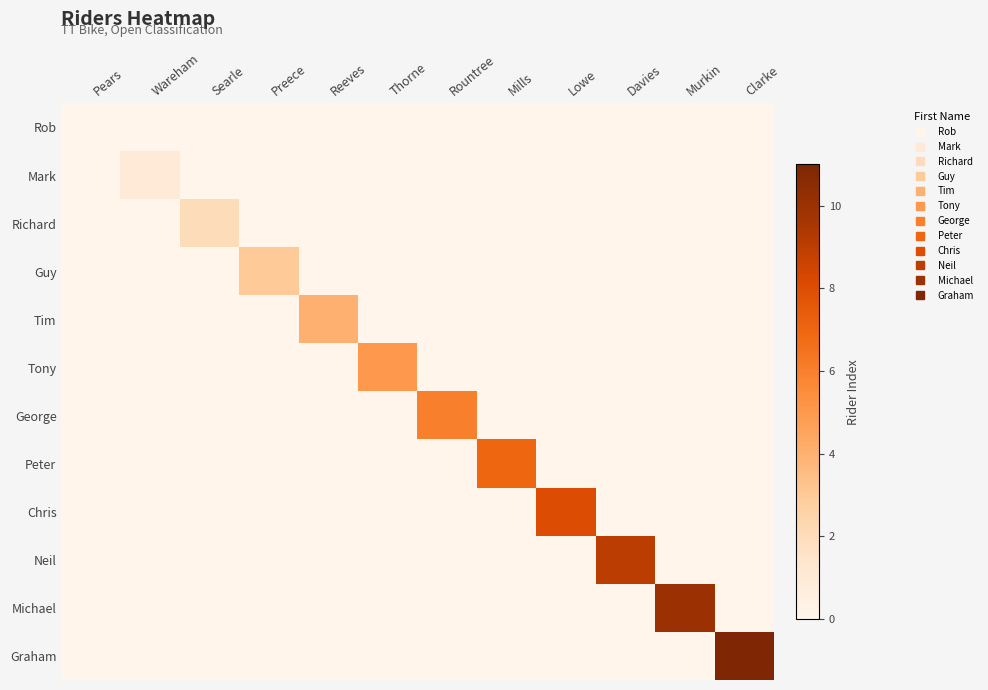

Rank the series by their maximum value, from highest to lowest.

Graham, Michael, Neil, Chris, Peter, George, Tony, Tim, Guy, Richard, Mark, Rob